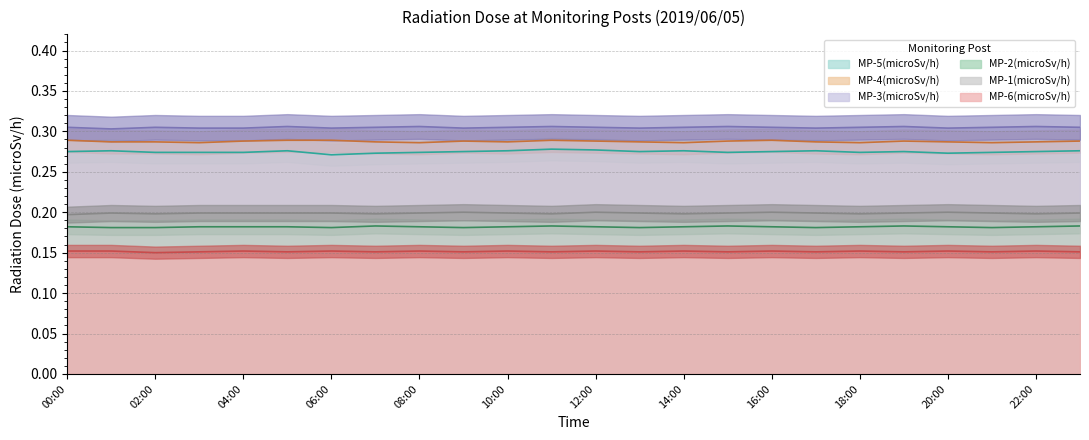

Count the number of categories in the chart.

24